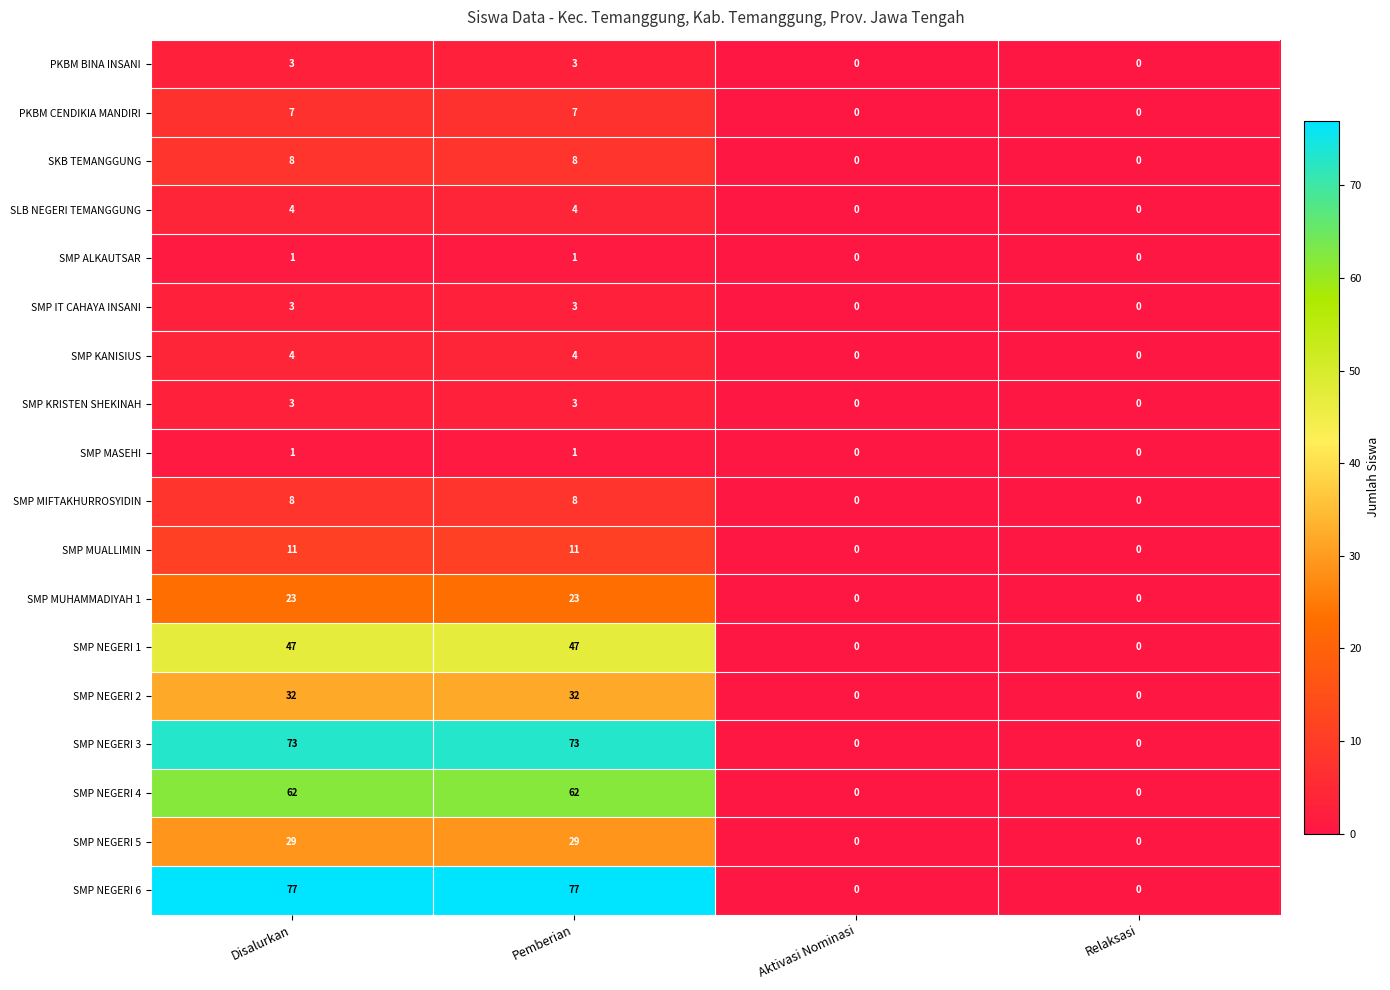

What value does the SKB TEMANGGUNG series have at Disalurkan?

8